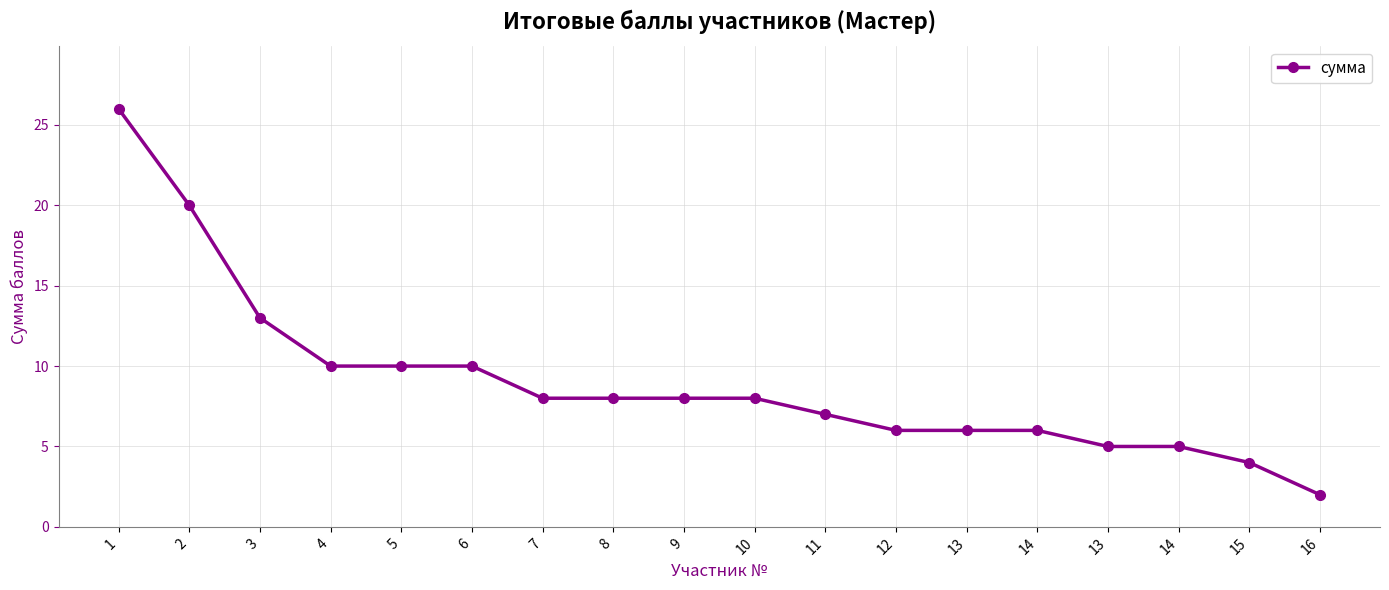

How many data points does each series have?

18